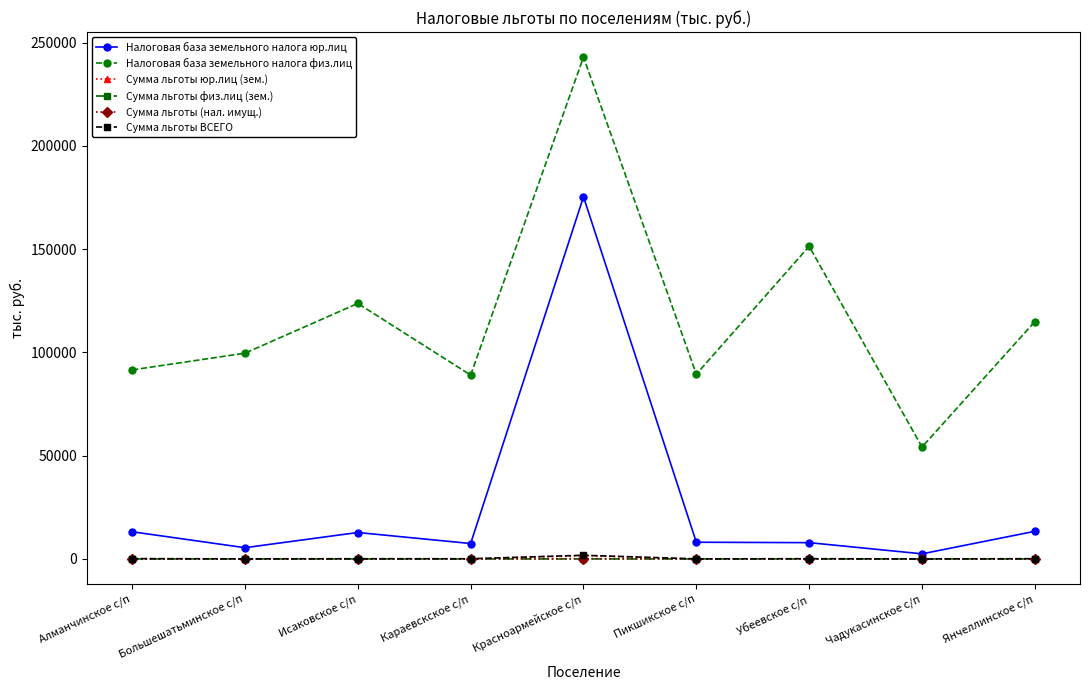

What is the label of the 6th point from the left?

Пикшикское с/п